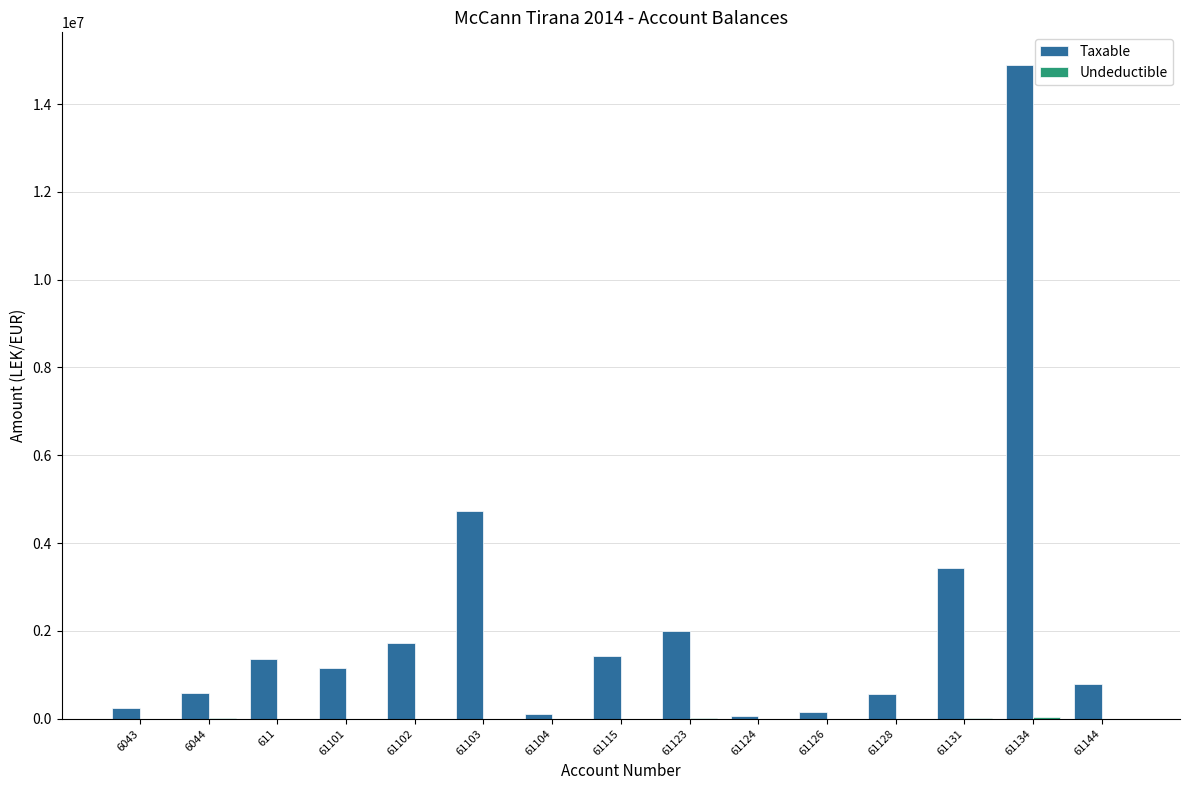

Where does the Taxable series first go above 1149043?

611